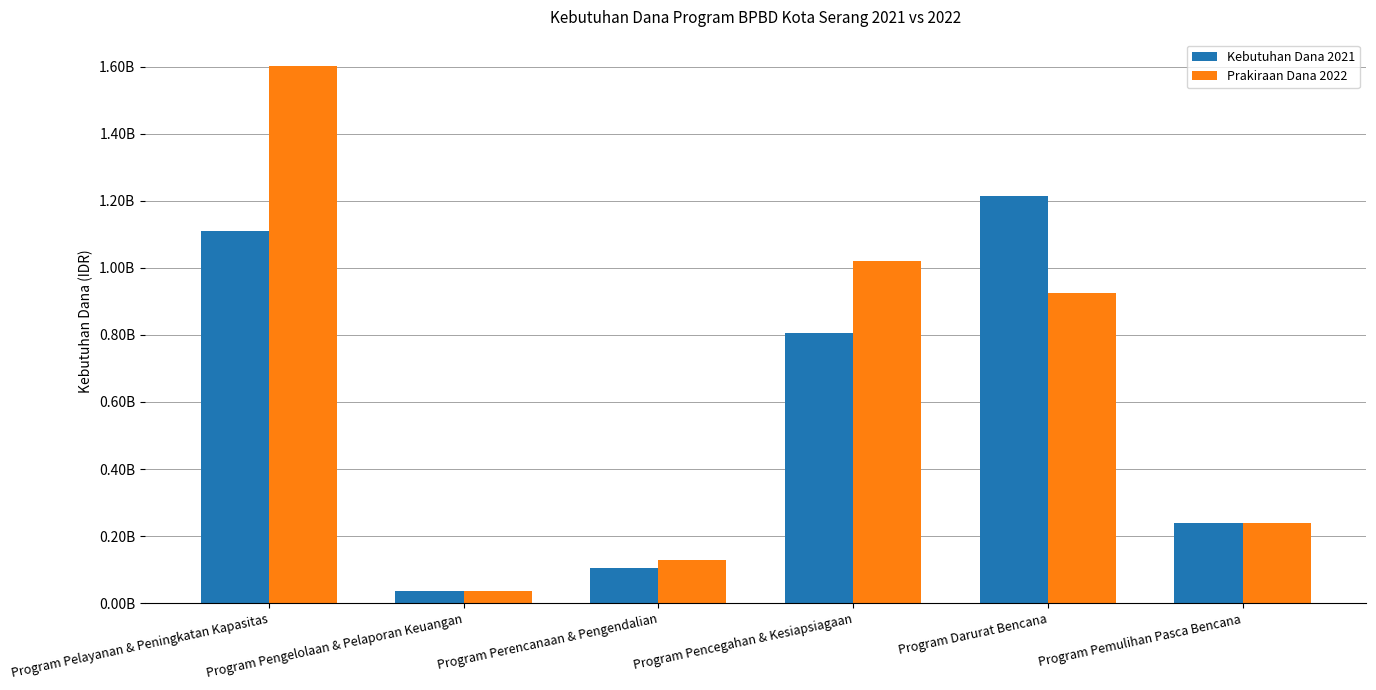

List the series in order of their overall mean, lowest first.

Kebutuhan Dana 2021, Prakiraan Dana 2022